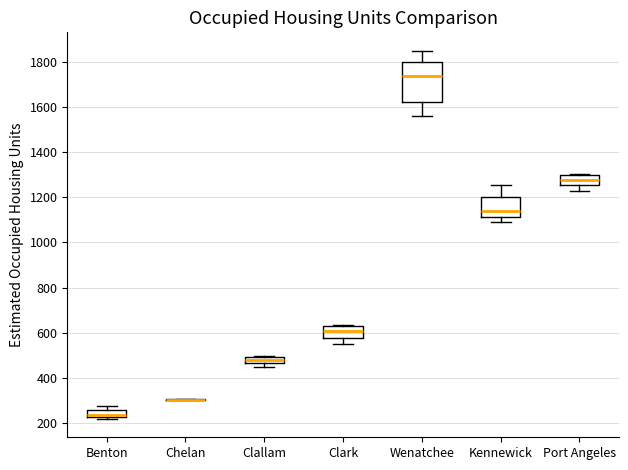

Where is the lower edge of the box for Benton on the y-axis? The values are not printed on the chart, so give them approximately, as read against the axis.

220